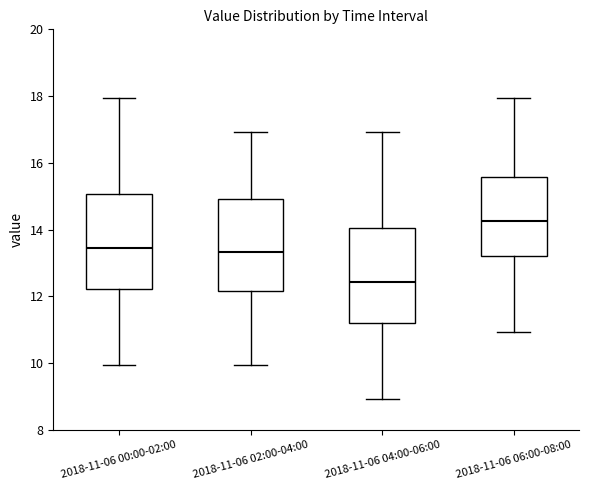

Reading left to right, transcribe this box plot: for each box, give where its median line is, the range the box spans, and where its two whiskers end, as read against the y-axis. The values are not printed on the chart, so give them approximately, as read against the axis.

2018-11-06 00:00-02:00: median 13.4, box 12.2 to 15.0, whiskers 10.0 to 18.0
2018-11-06 02:00-04:00: median 13.4, box 12.2 to 15.0, whiskers 10.0 to 17.0
2018-11-06 04:00-06:00: median 12.4, box 11.2 to 14.0, whiskers 9.0 to 17.0
2018-11-06 06:00-08:00: median 14.2, box 13.2 to 15.6, whiskers 11.0 to 18.0